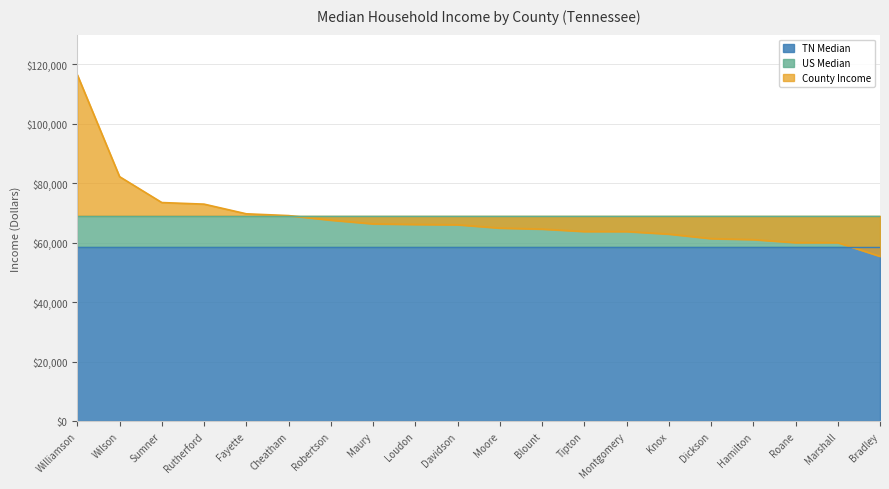

Reading left to right, list all the values displayed in this chart.

County Income: Williamson=116492	Wilson=82224	Sumner=73517	Rutherford=72985	Fayette=69729	Cheatham=69132	Robertson=67597	Maury=66353	Loudon=66151	Davidson=66047	Moore=64926	Blount=64593	Tipton=63783	Montgomery=63768	Knox=62911	Dickson=61388	Hamilton=61050	Roane=60044	Marshall=60036	Bradley=55426
US Median: Williamson=69021	Wilson=69021	Sumner=69021	Rutherford=69021	Fayette=69021	Cheatham=69021	Robertson=69021	Maury=69021	Loudon=69021	Davidson=69021	Moore=69021	Blount=69021	Tipton=69021	Montgomery=69021	Knox=69021	Dickson=69021	Hamilton=69021	Roane=69021	Marshall=69021	Bradley=69021
TN Median: Williamson=58516	Wilson=58516	Sumner=58516	Rutherford=58516	Fayette=58516	Cheatham=58516	Robertson=58516	Maury=58516	Loudon=58516	Davidson=58516	Moore=58516	Blount=58516	Tipton=58516	Montgomery=58516	Knox=58516	Dickson=58516	Hamilton=58516	Roane=58516	Marshall=58516	Bradley=58516